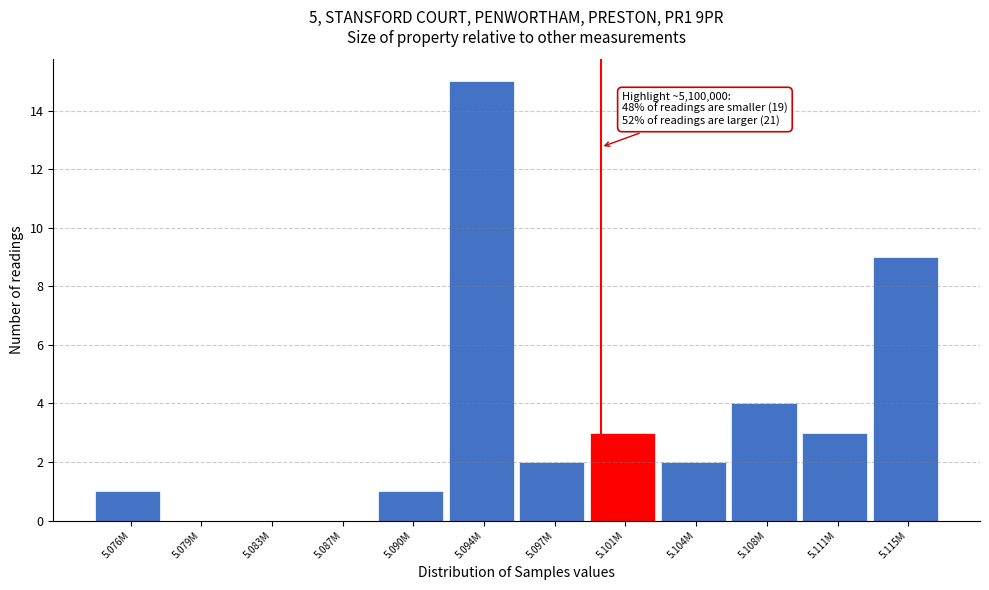

Reading left to right, transcribe all the data shown in this chart.

5.076M=1	5.079M=0	5.083M=0	5.087M=0	5.090M=1	5.094M=15	5.097M=2	5.101M=3	5.104M=2	5.108M=4	5.111M=3	5.115M=9